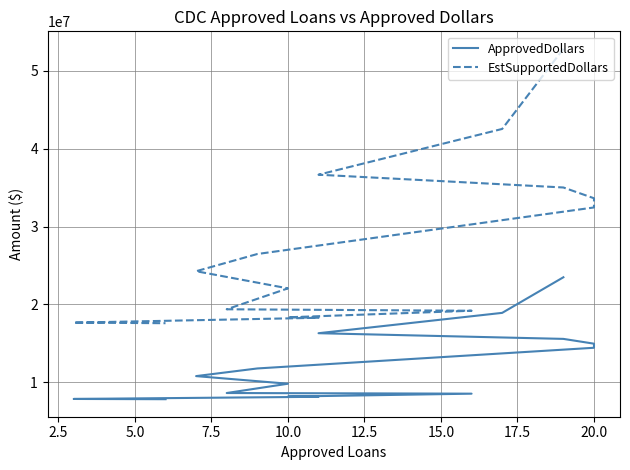

Does the chart have visible grid lines?

Yes